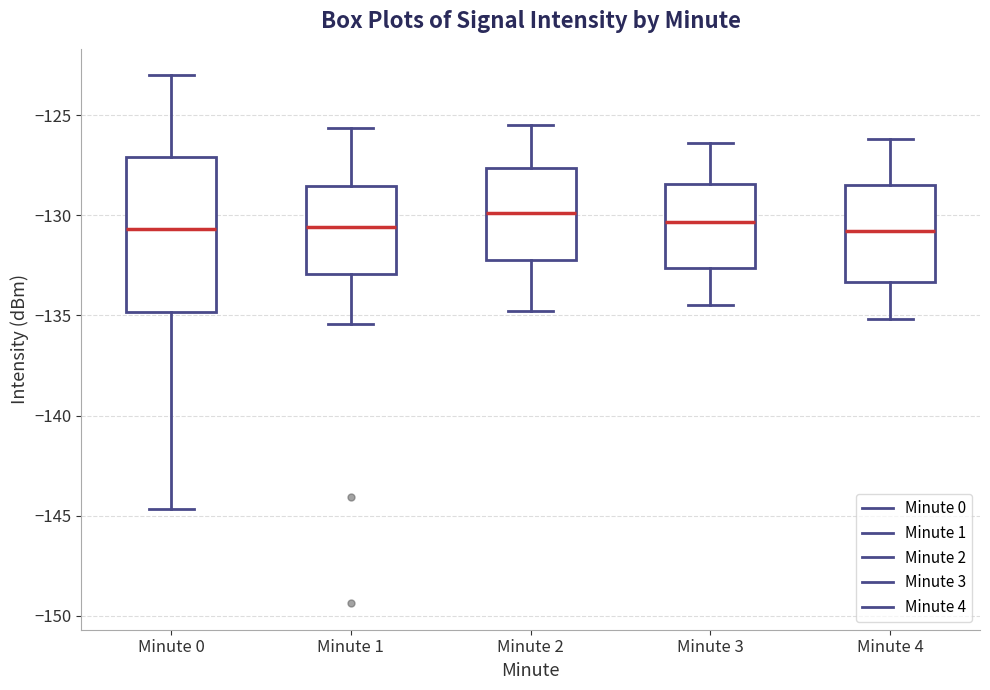

Reading left to right, transcribe this box plot: for each box, give where its median line is, the range the box spans, and where its two whiskers end, as read against the y-axis. The values are not printed on the chart, so give them approximately, as read against the axis.

Minute 0: median -130.5, box -135.0 to -127.0, whiskers -144.5 to -123.0
Minute 1: median -130.5, box -133.0 to -128.5, whiskers -135.5 to -125.5
Minute 2: median -130.0, box -132.0 to -127.5, whiskers -135.0 to -125.5
Minute 3: median -130.5, box -132.5 to -128.5, whiskers -134.5 to -126.5
Minute 4: median -131.0, box -133.5 to -128.5, whiskers -135.0 to -126.0